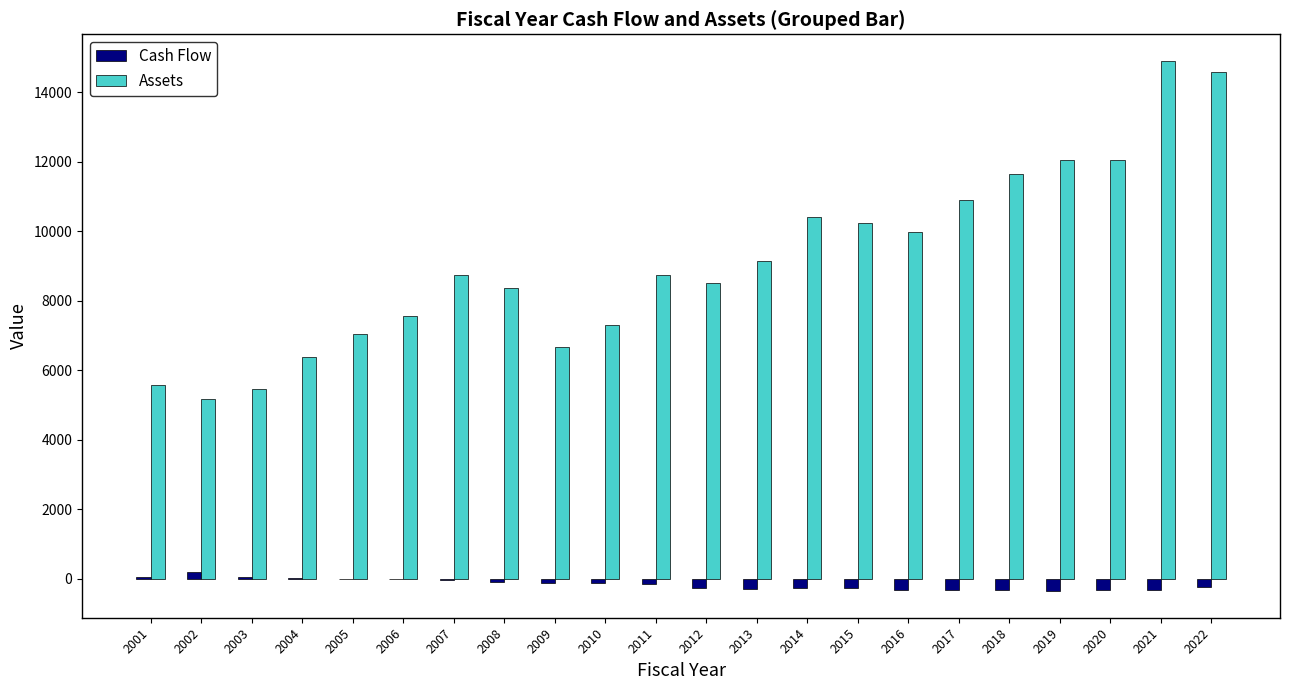

How many data points does each series have?

22